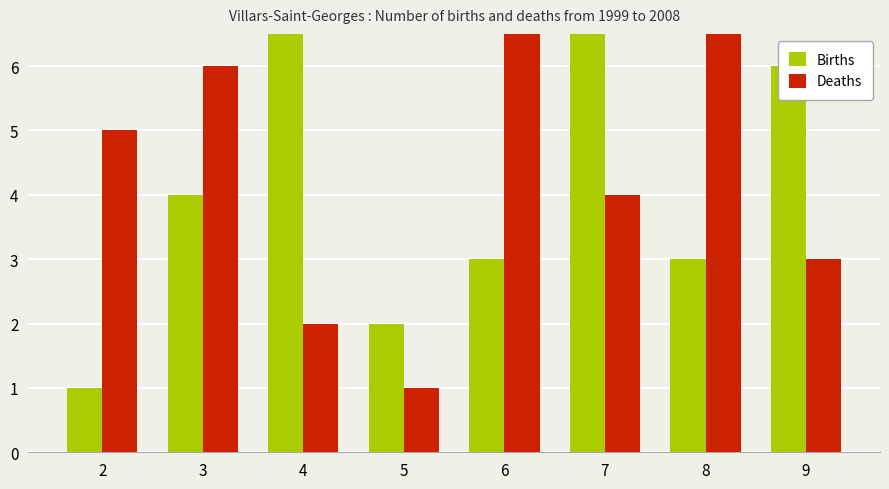

Are the bars horizontal?

No